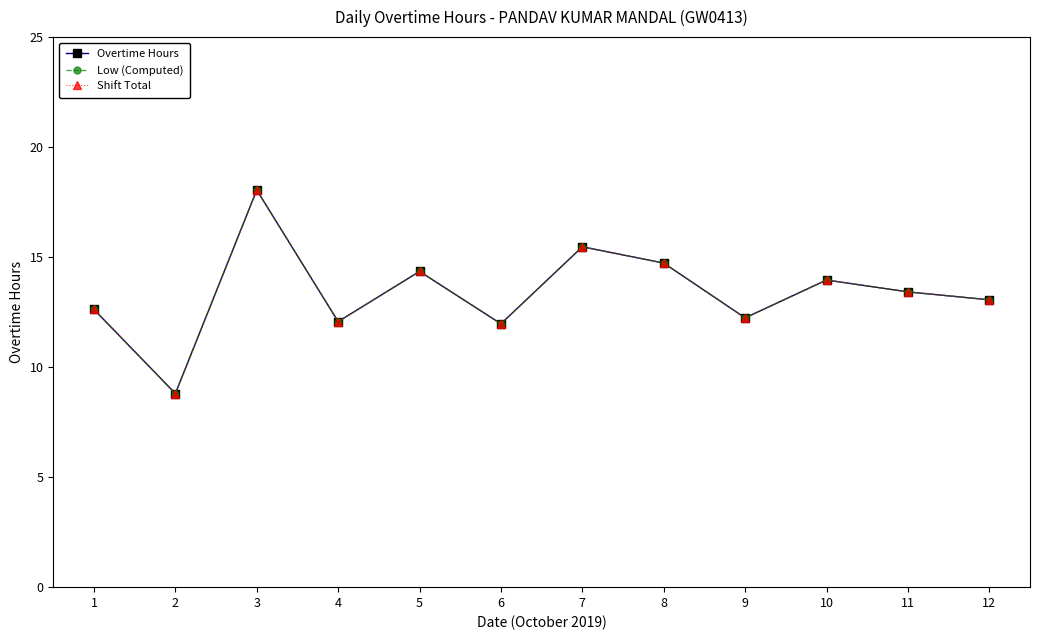

List the labels in order of Shift Total value, smallest first.

2, 6, 4, 9, 1, 12, 11, 10, 5, 8, 7, 3